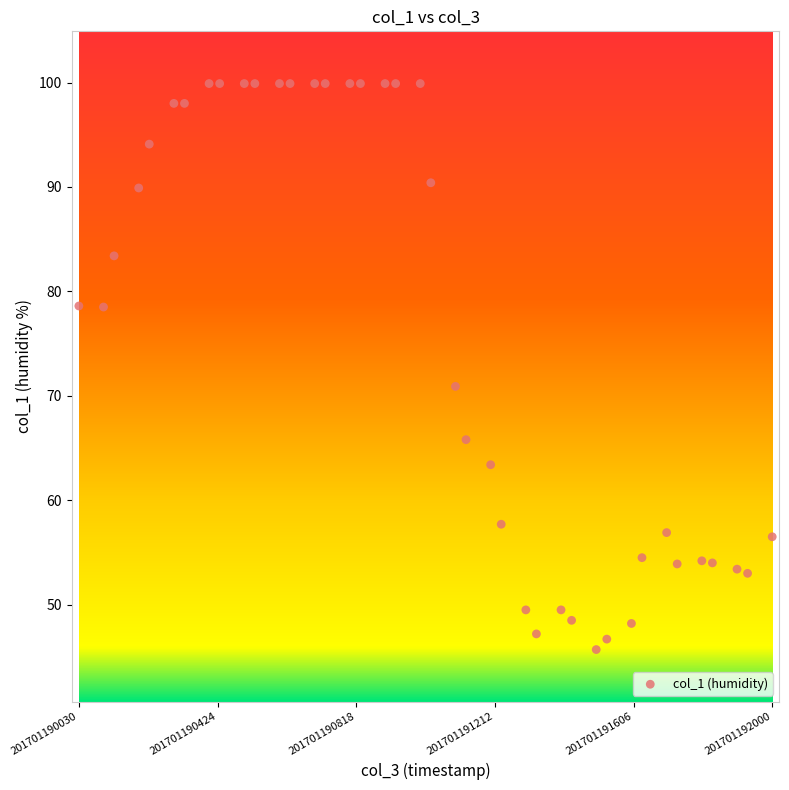

What Y value in the scatter plot is closest to 72?

70.9